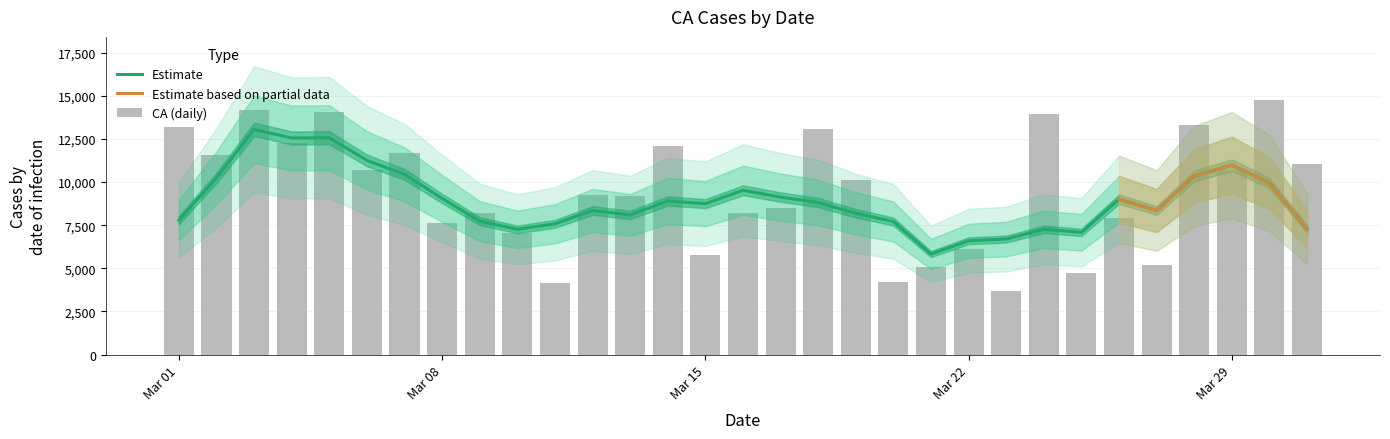

Rank the categories by value from lowest to highest.

2021-03-23, 2021-03-11, 2021-03-20, 2021-03-25, 2021-03-21, 2021-03-27, 2021-03-15, 2021-03-22, 2021-03-10, 2021-03-08, 2021-03-26, 2021-03-16, 2021-03-09, 2021-03-17, 2021-03-13, 2021-03-12, 2021-03-19, 2021-03-29, 2021-03-06, 2021-03-31, 2021-03-02, 2021-03-07, 2021-03-14, 2021-03-04, 2021-03-18, 2021-03-01, 2021-03-28, 2021-03-24, 2021-03-05, 2021-03-03, 2021-03-30